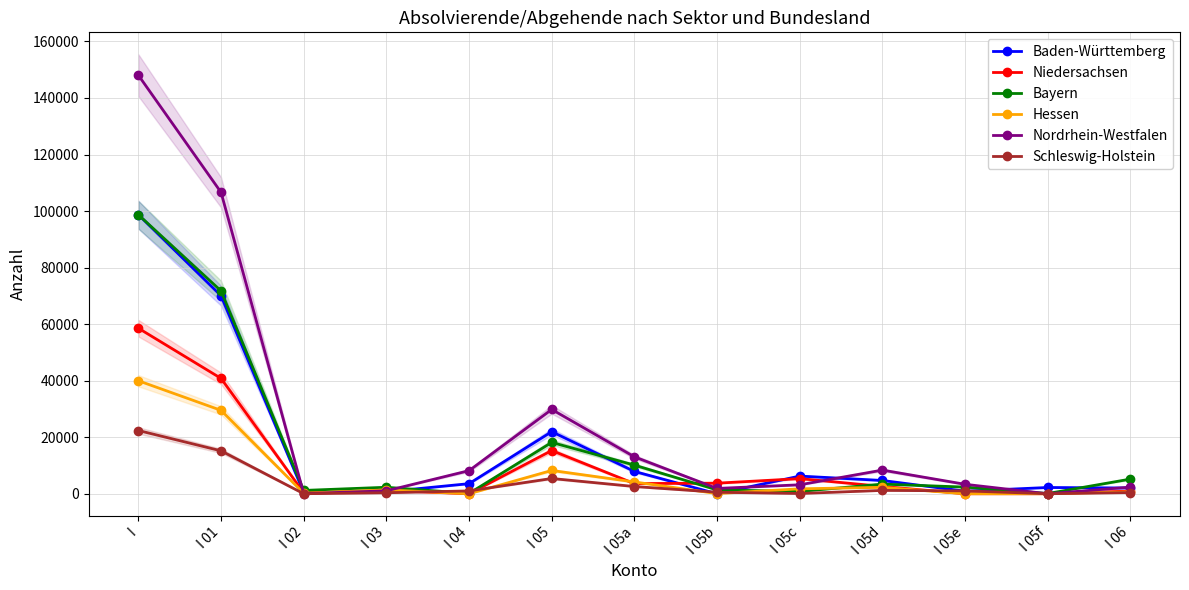

What is the value of the Niedersachsen point at the 6th from the left?

15291